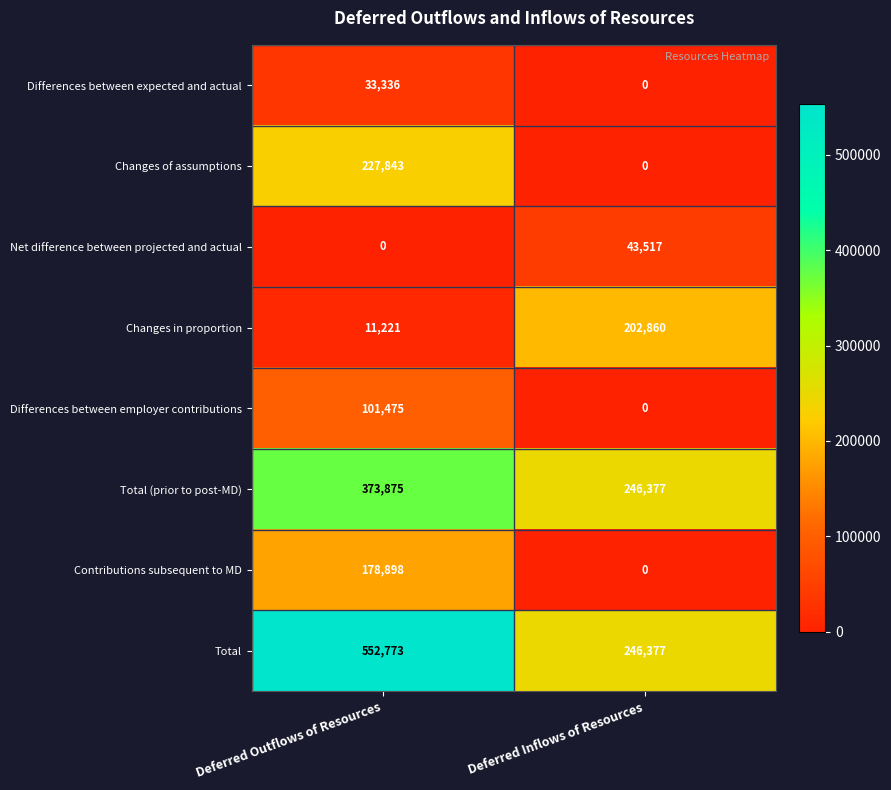

What is the highest value of the Total series?

552773